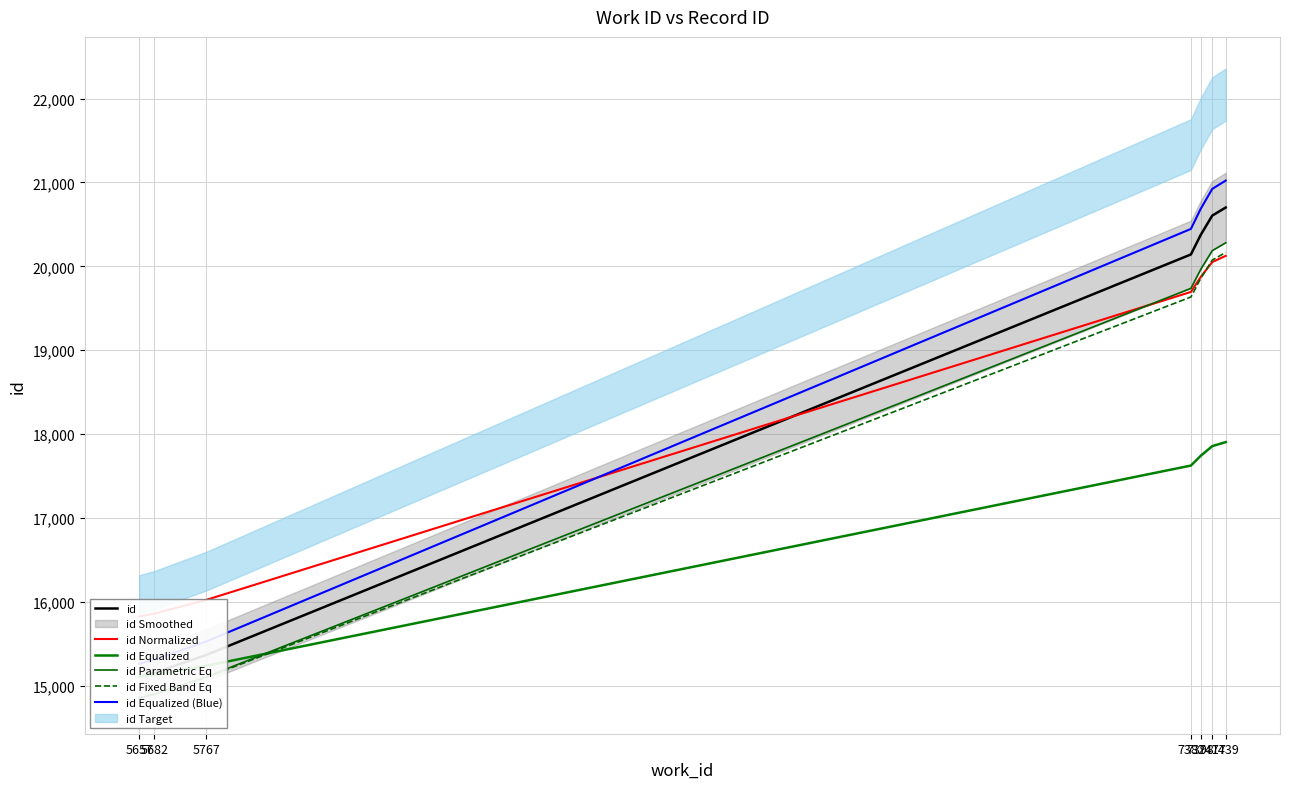

How many distinct data groups are displayed?

6